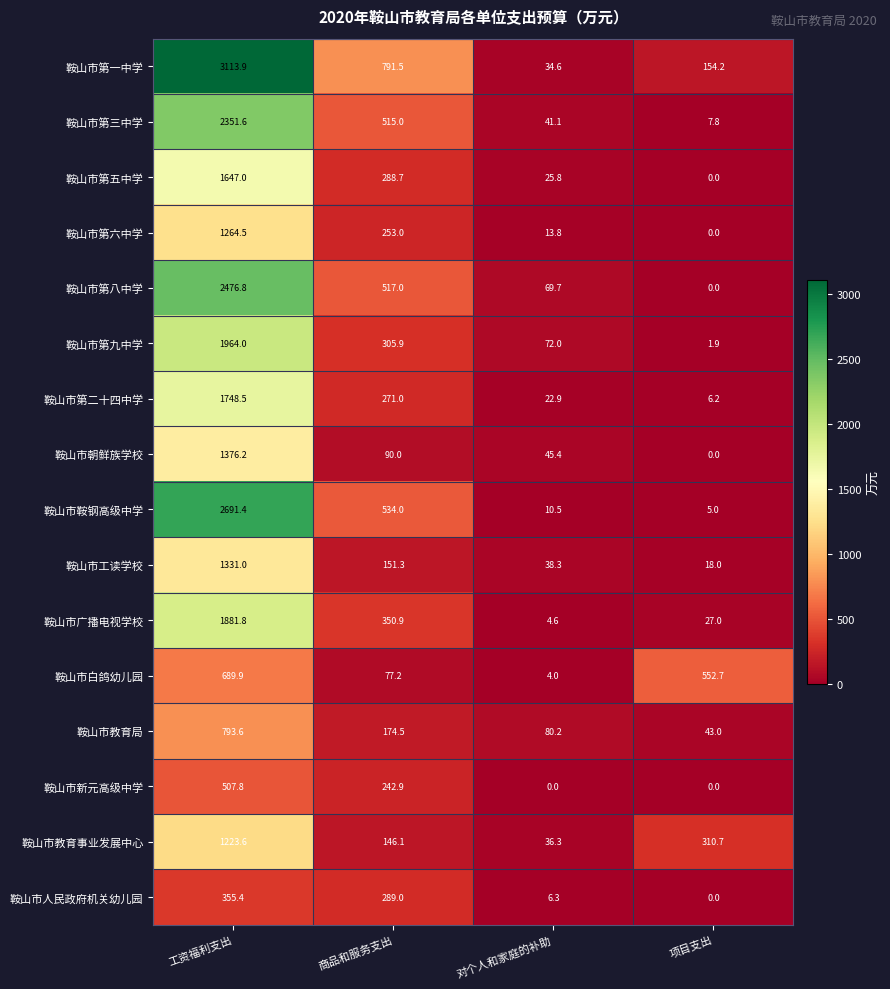

What is the spread (max minus min) of values at 商品和服务支出?

714.3